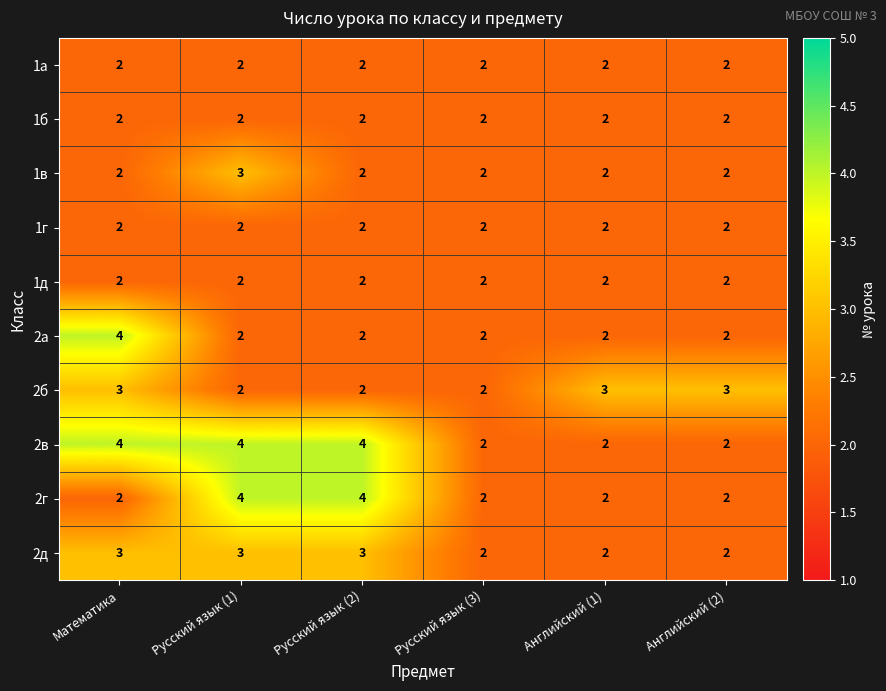

What is the sum of the 1б values at Математика and Русский язык (3)?

4